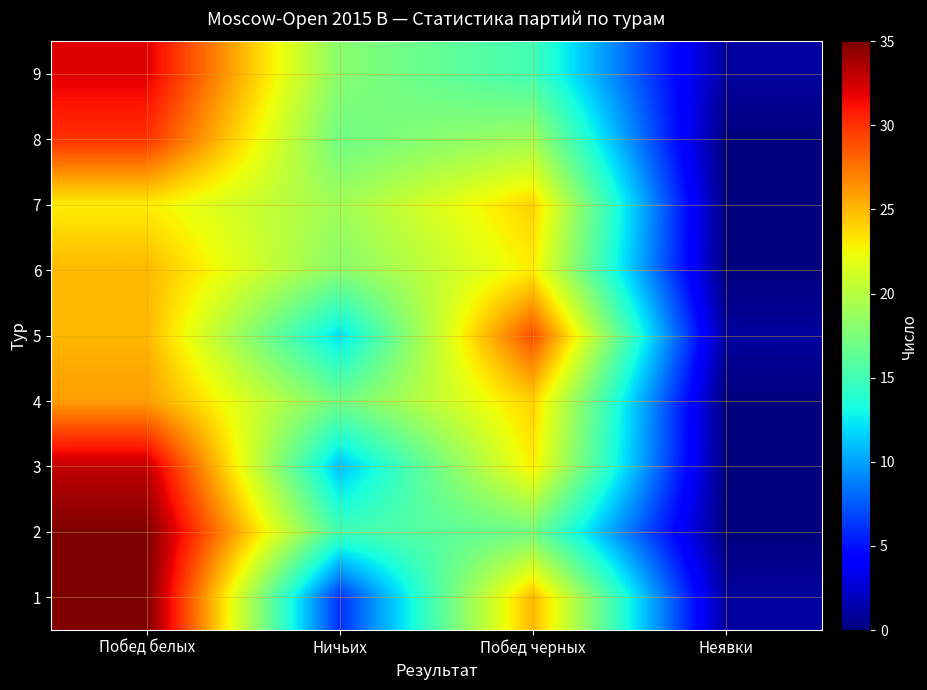

What is the spread (max minus min) of values at Побед черных?

14